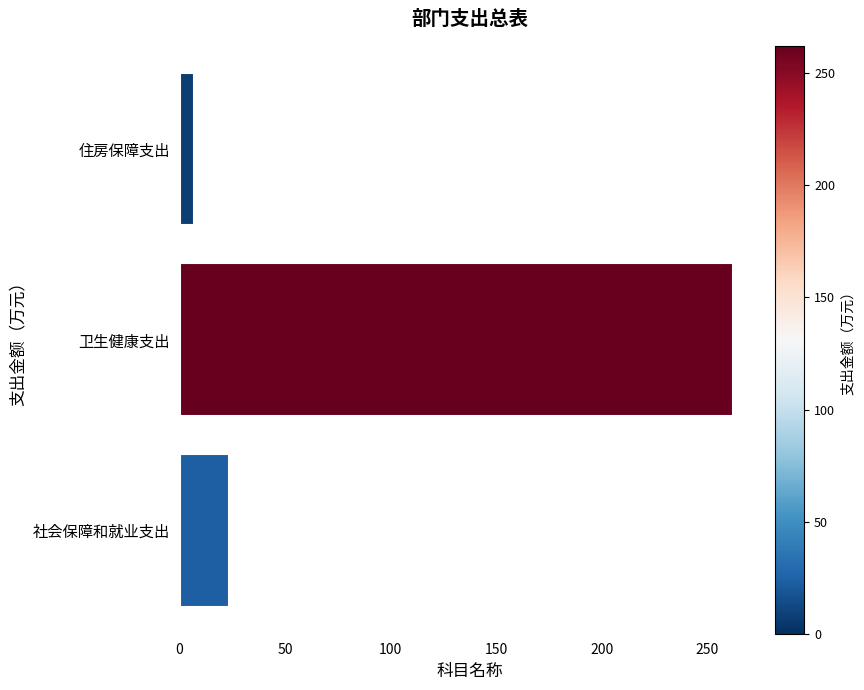

How many bars are there in total?

3